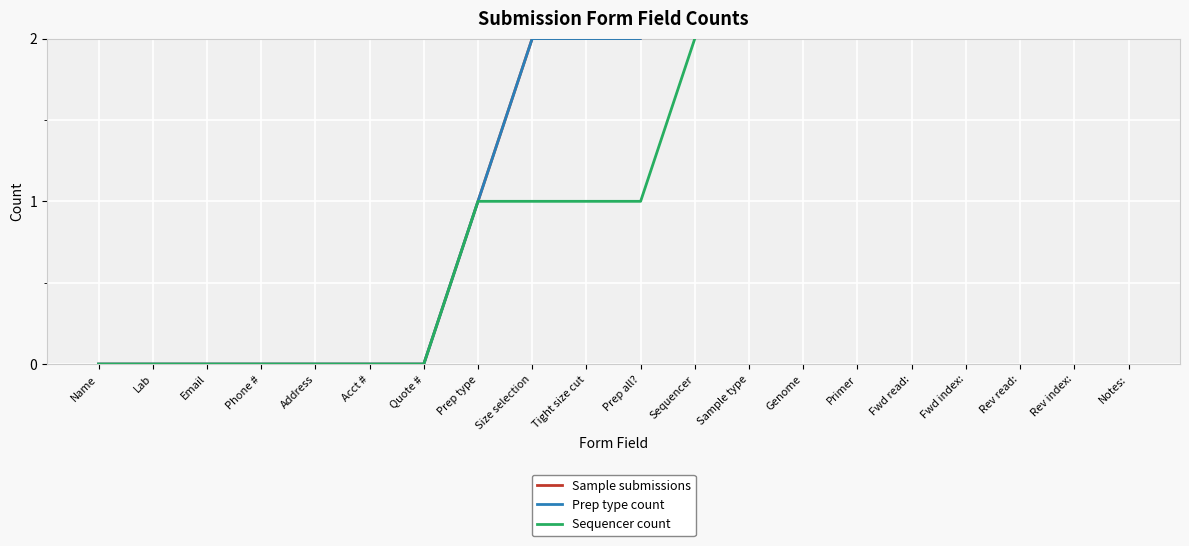

True or false: Prep type count and Sequencer count intersect in this chart.

False